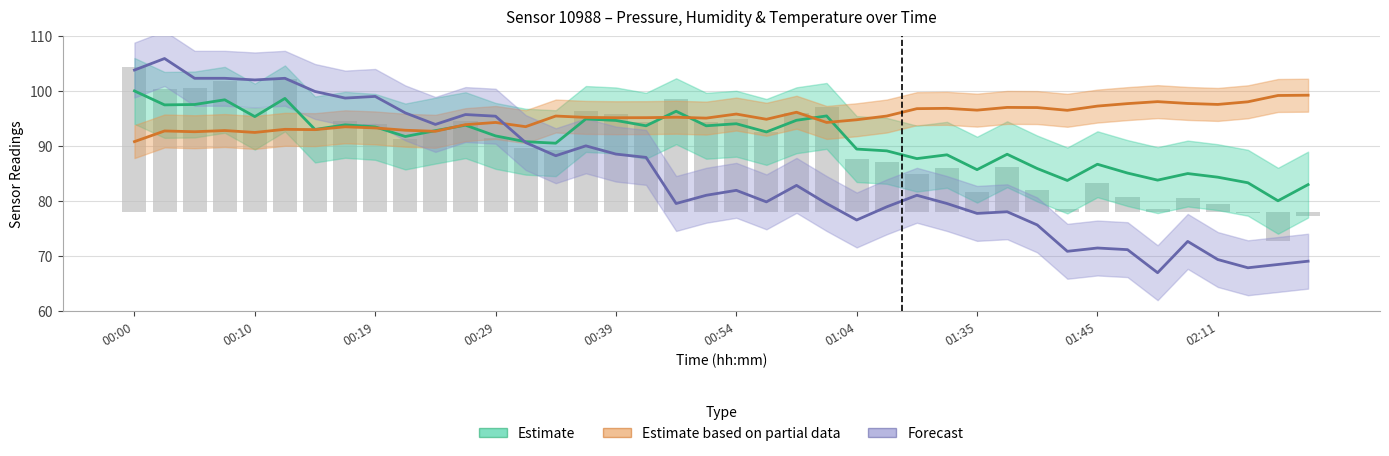

What is the difference between the highest and lowest values at 14?

7.2